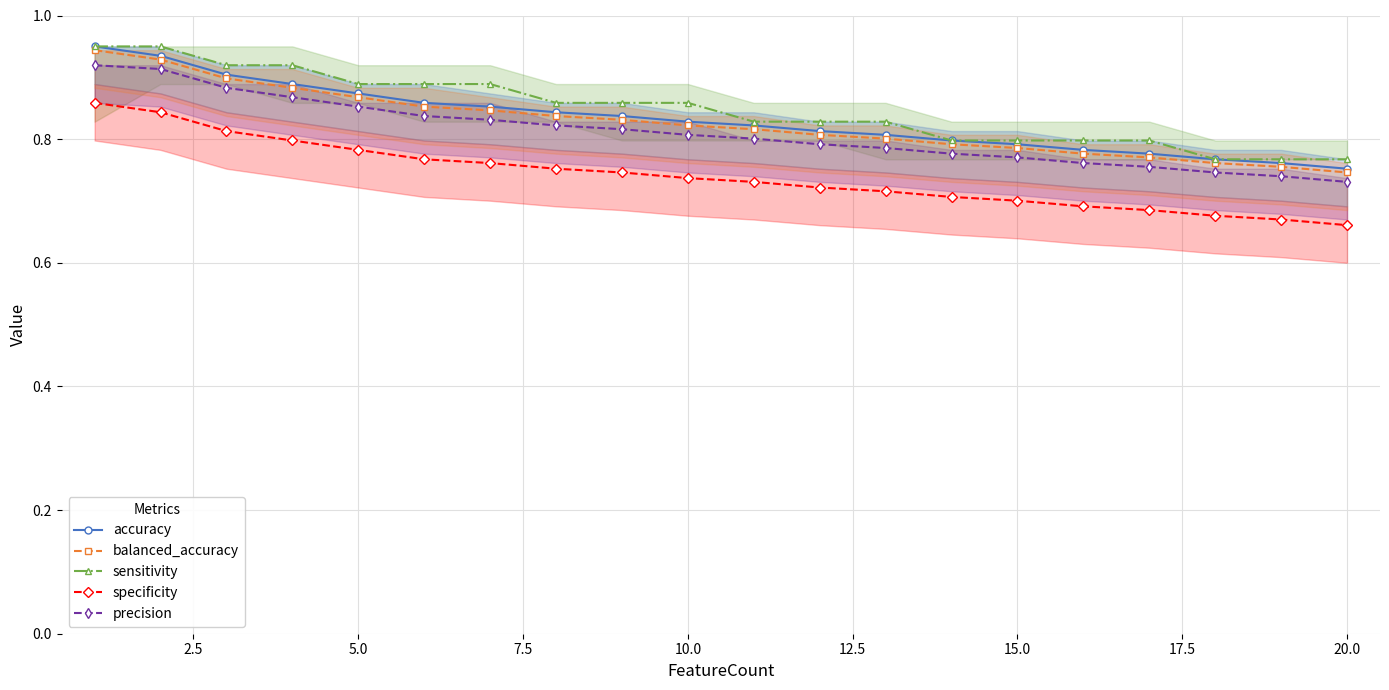

Reading right to left, list all the values displayed in this chart.

accuracy: 0.8	0.8	0.8	0.8	0.8	0.8	0.8	0.8	0.8	0.8	0.8	0.8	0.8	0.9	0.9	0.9	0.9	0.9	0.9	0.9
balanced_accuracy: 0.7	0.8	0.8	0.8	0.8	0.8	0.8	0.8	0.8	0.8	0.8	0.8	0.8	0.8	0.9	0.9	0.9	0.9	0.9	0.9
sensitivity: 0.8	0.8	0.8	0.8	0.8	0.8	0.8	0.8	0.8	0.8	0.9	0.9	0.9	0.9	0.9	0.9	0.9	0.9	0.9	0.9
specificity: 0.7	0.7	0.7	0.7	0.7	0.7	0.7	0.7	0.7	0.7	0.7	0.7	0.8	0.8	0.8	0.8	0.8	0.8	0.8	0.9
precision: 0.7	0.7	0.7	0.8	0.8	0.8	0.8	0.8	0.8	0.8	0.8	0.8	0.8	0.8	0.8	0.9	0.9	0.9	0.9	0.9